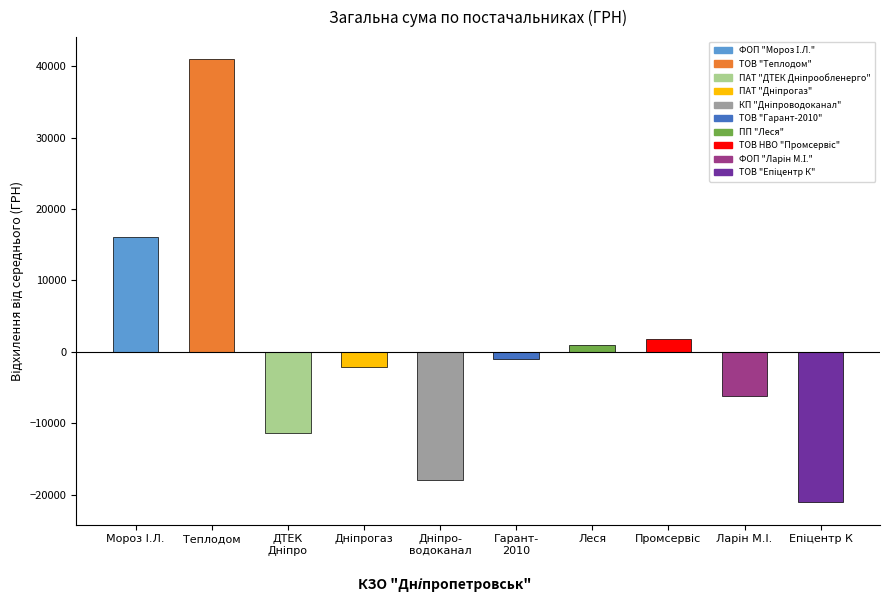

Reading right to left, what are all the values shown in this chart?

-21111.7	-6250.0	1789.8	932.8	-961.4	-17993.7	-2154.7	-11339.9	40999.7	16089.3